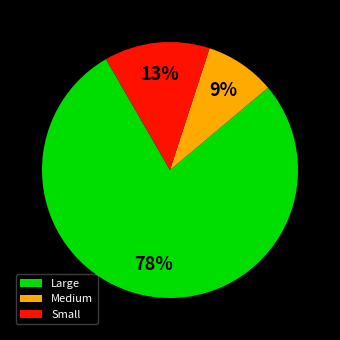

Which slice is the largest?

Large